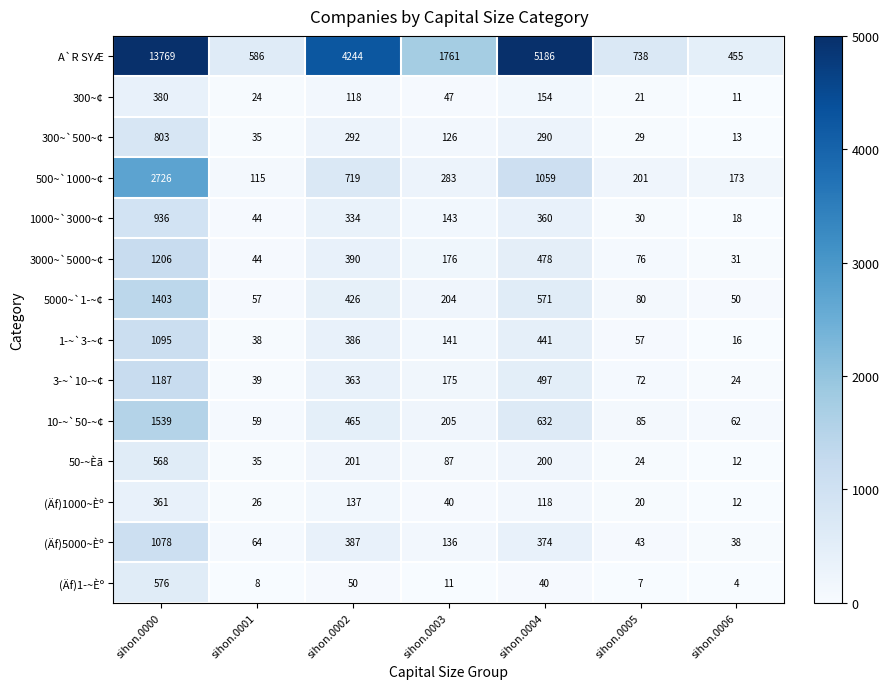

What is the average value of the (Äf)1­~Èº series?

99